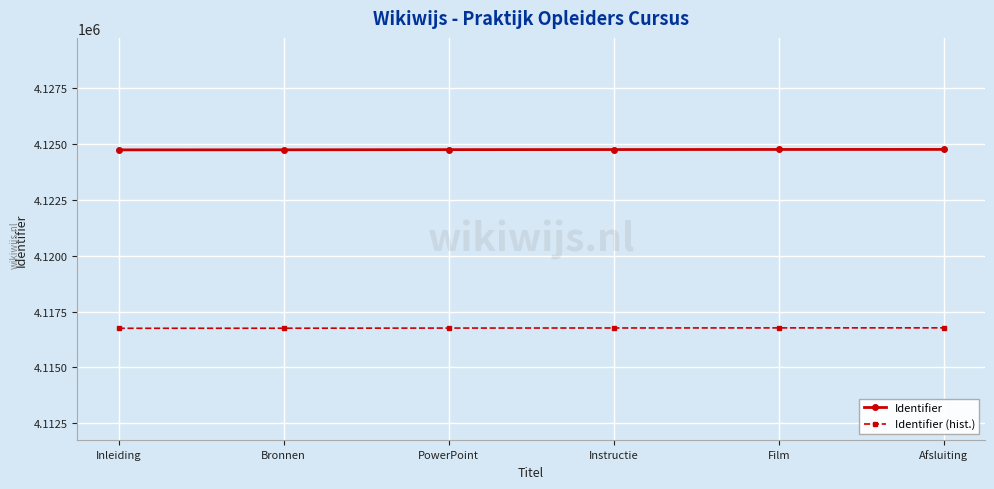

True or false: Identifier and Identifier (hist.) cross at least once.

False